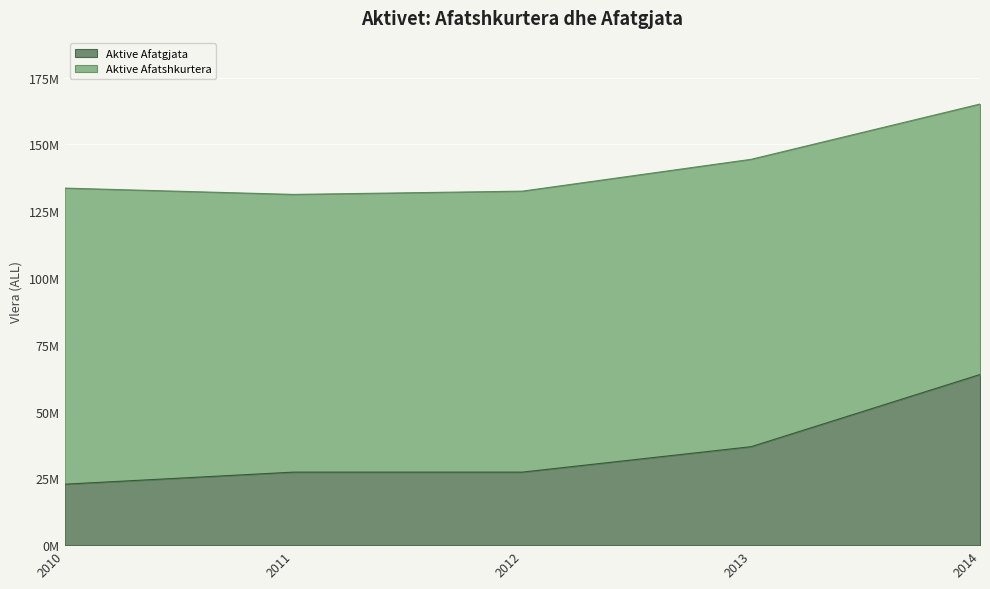

How many values are between 27338663 and 36863411?

3